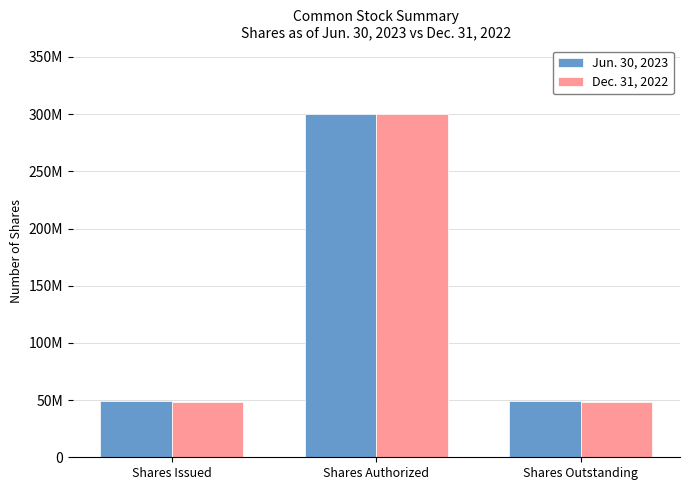

Reading left to right, what are all the values shown in this chart?

Jun. 30, 2023: 49629000	300000000	49629000
Dec. 31, 2022: 48465000	300000000	48465000